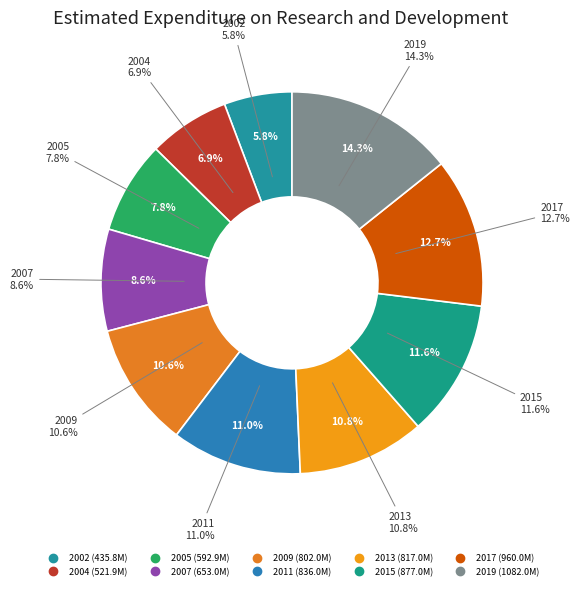

Rank the categories by value from lowest to highest.

2002, 2004, 2005, 2007, 2009, 2013, 2011, 2015, 2017, 2019